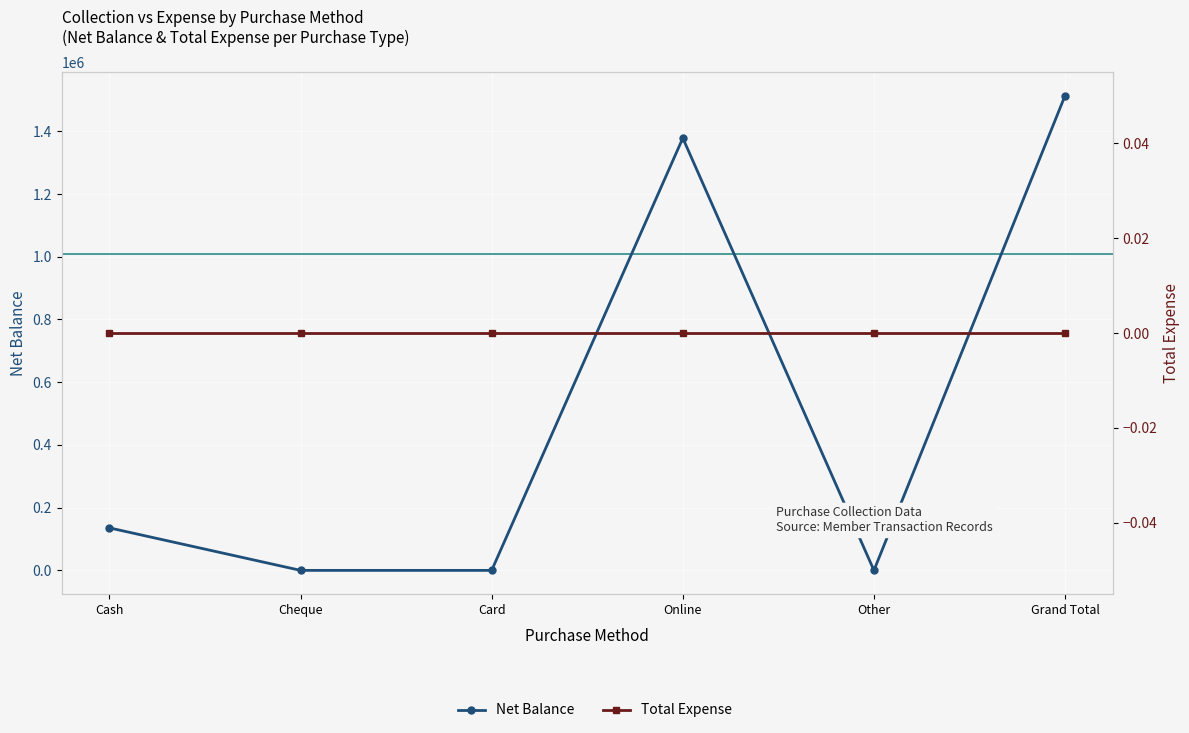

At Other, list the series in order from largest to smallest.

Net Balance, Total Expense